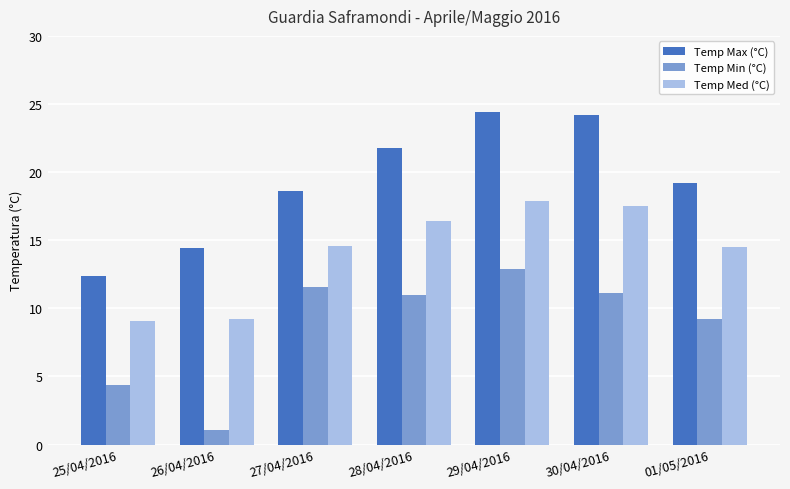

At 30/04/2016, list the series in order from largest to smallest.

Temp Max (°C), Temp Med (°C), Temp Min (°C)